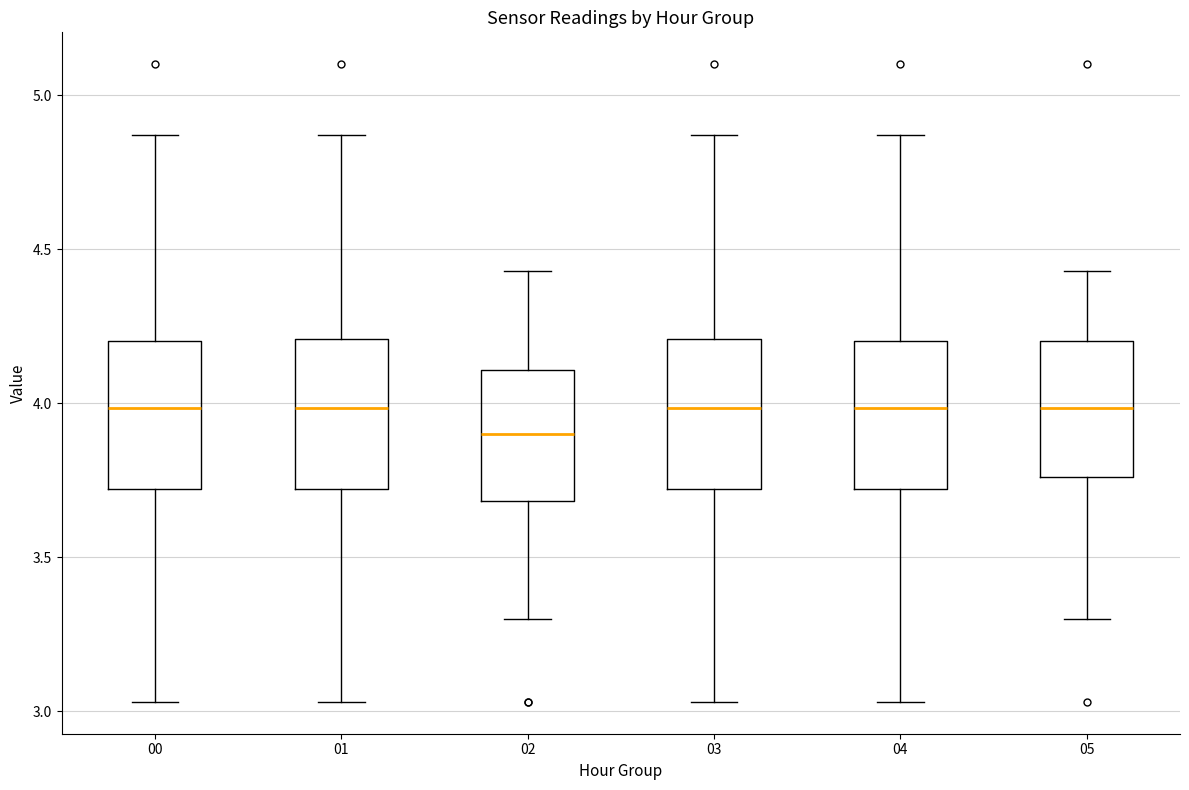

Reading left to right, transcribe this box plot: for each box, give where its median line is, the range the box spans, and where its two whiskers end, as read against the y-axis. The values are not printed on the chart, so give them approximately, as read against the axis.

00: median 4.00, box 3.70 to 4.20, whiskers 3.05 to 4.85
01: median 4.00, box 3.70 to 4.20, whiskers 3.05 to 4.85
02: median 3.90, box 3.70 to 4.10, whiskers 3.30 to 4.45
03: median 4.00, box 3.70 to 4.20, whiskers 3.05 to 4.85
04: median 4.00, box 3.70 to 4.20, whiskers 3.05 to 4.85
05: median 4.00, box 3.75 to 4.20, whiskers 3.30 to 4.45